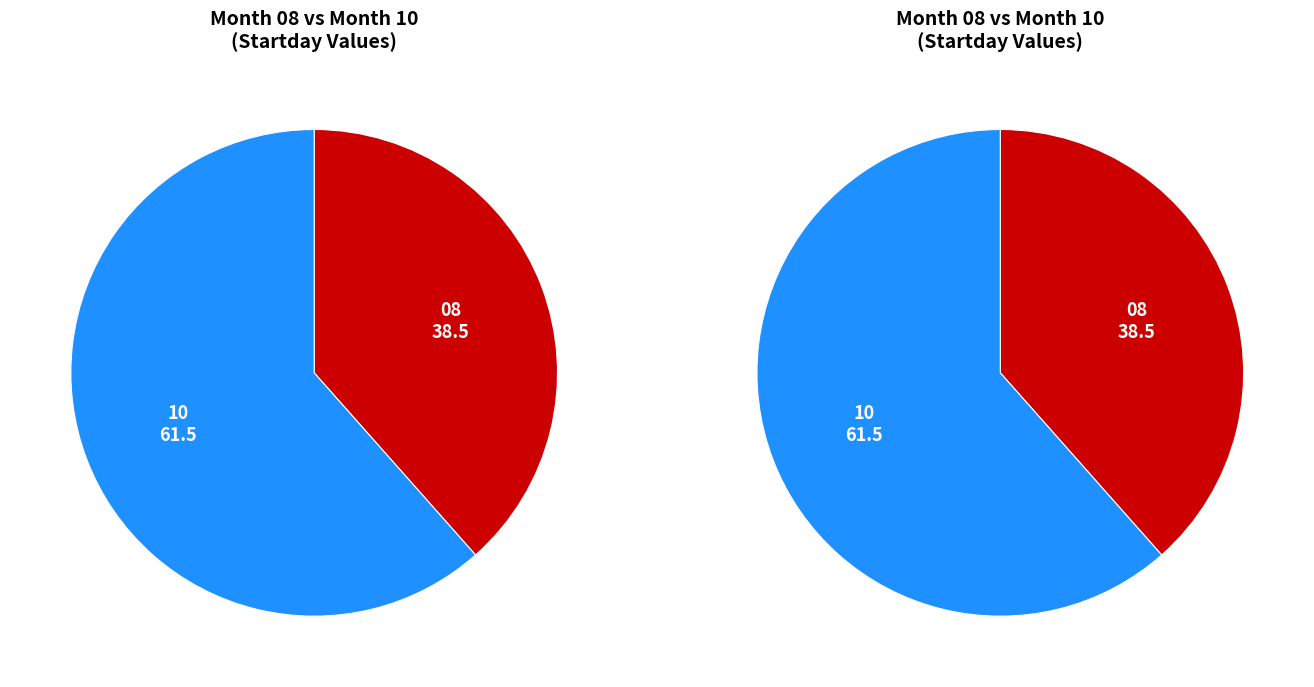

What is the ratio of the value at 10 to the value at 08?

1.6